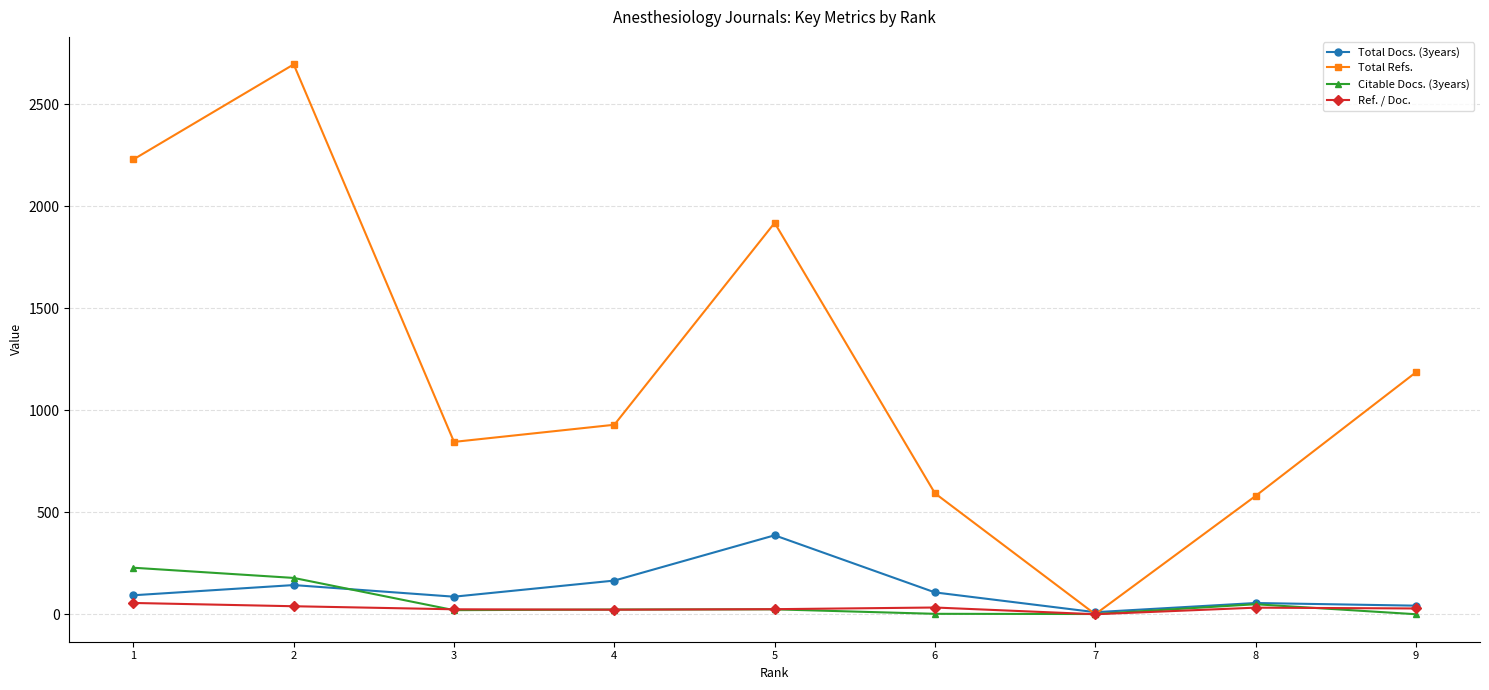

The value of Total Refs. at 1 is 2230.0. True or false?

True